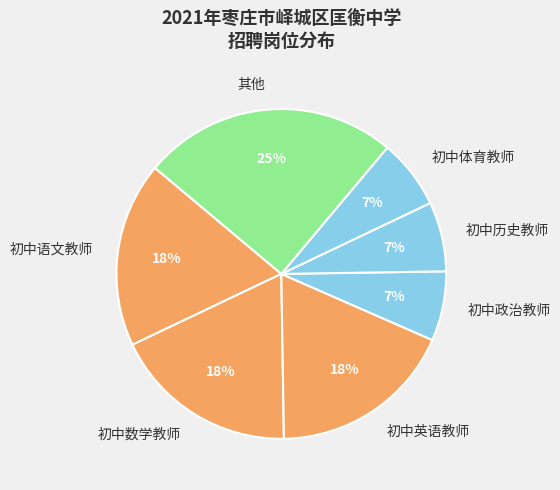

Is there a majority slice in this chart?

No